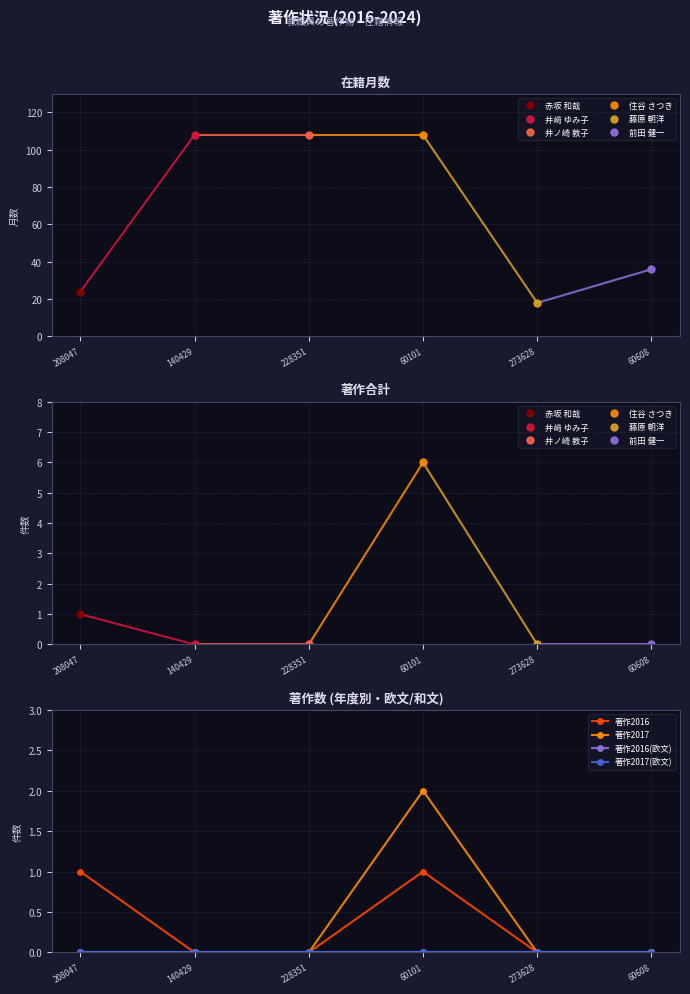

How many lines are shown in the chart?

4